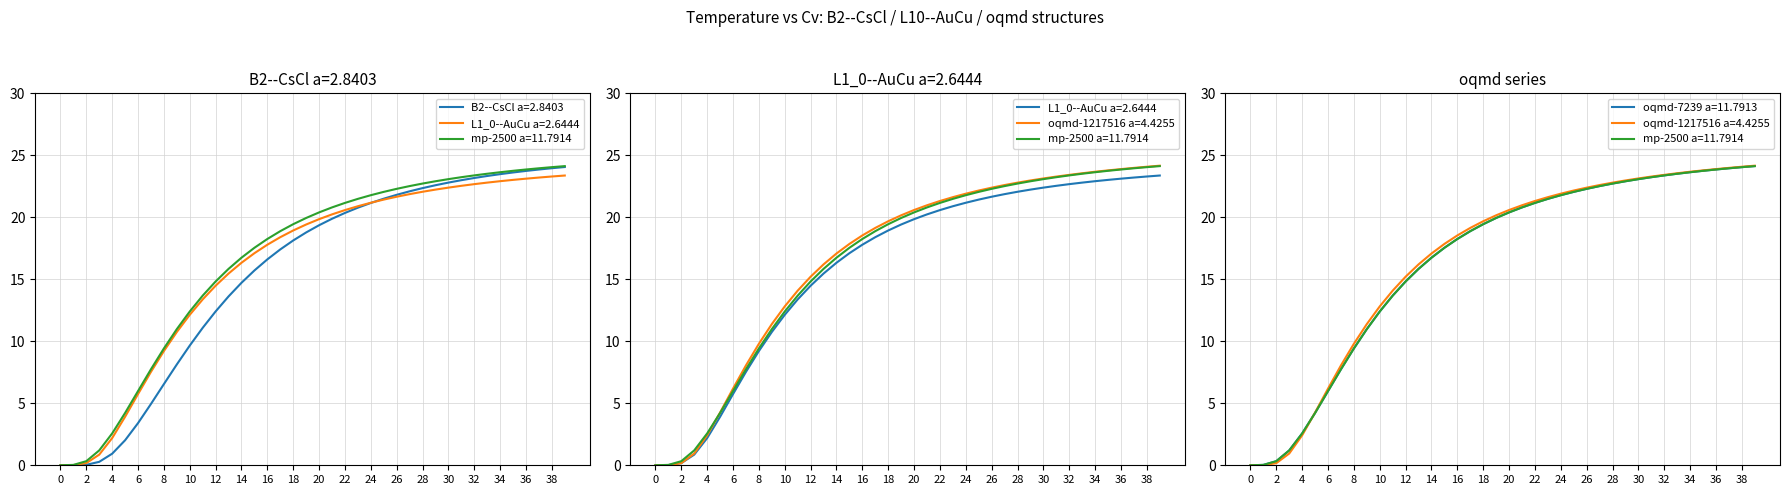

What is the label of the 39th point from the left?

38